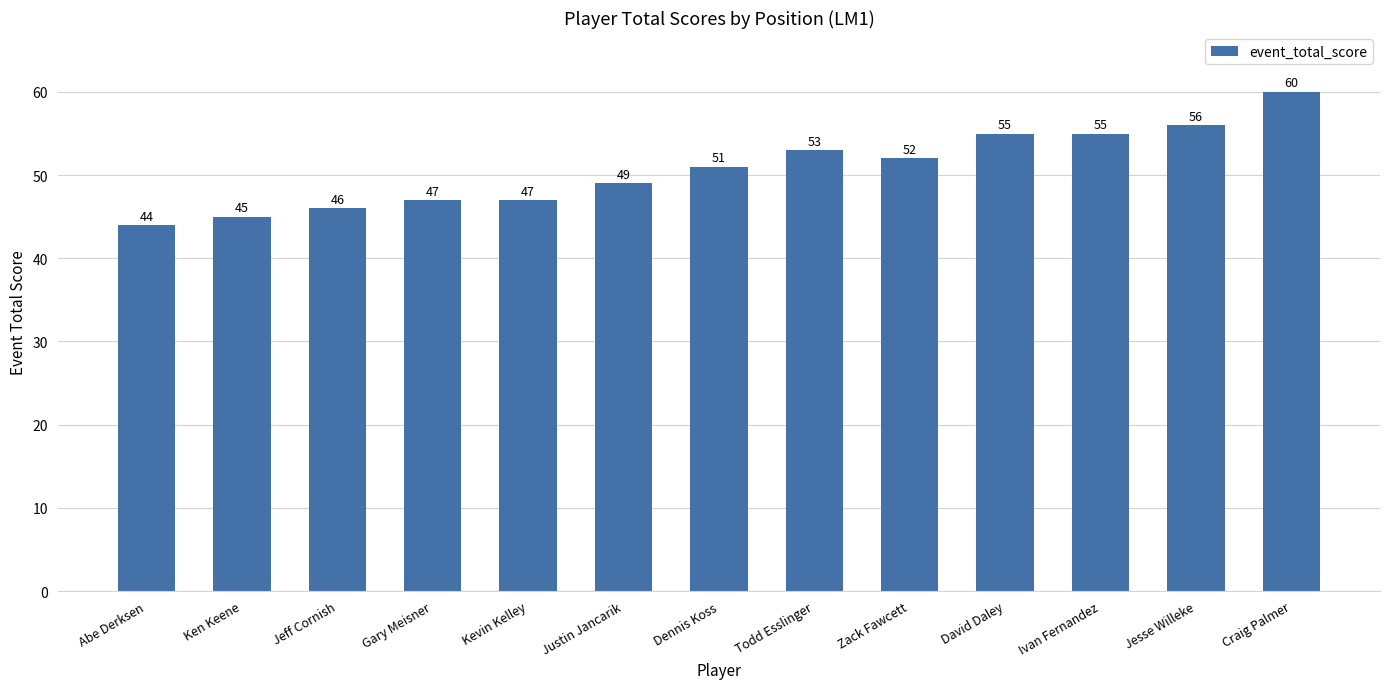

Read the value at Todd Esslinger, to the nearest 10.

50